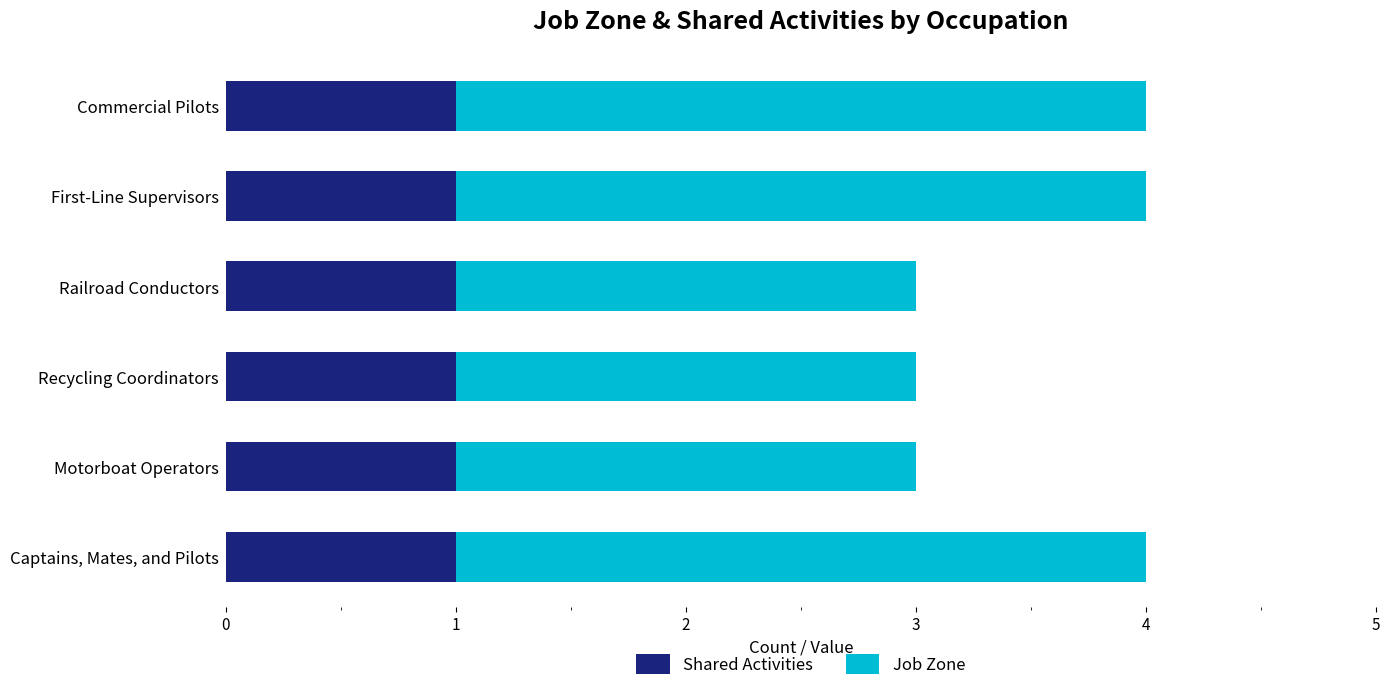

True or false: Shared Activities has a value of 1 at Captains, Mates, and Pilots.

True